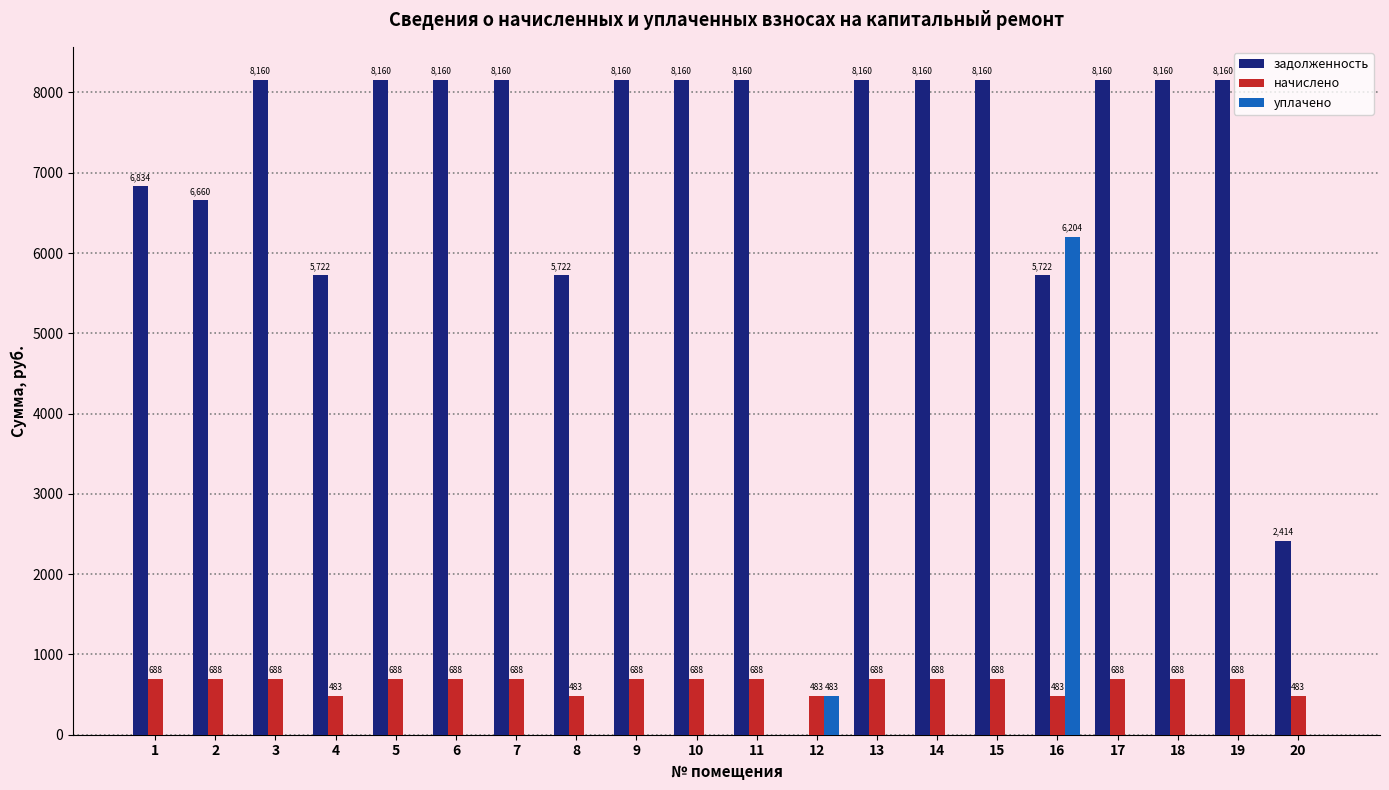

Does the chart contain stacked bars?

No